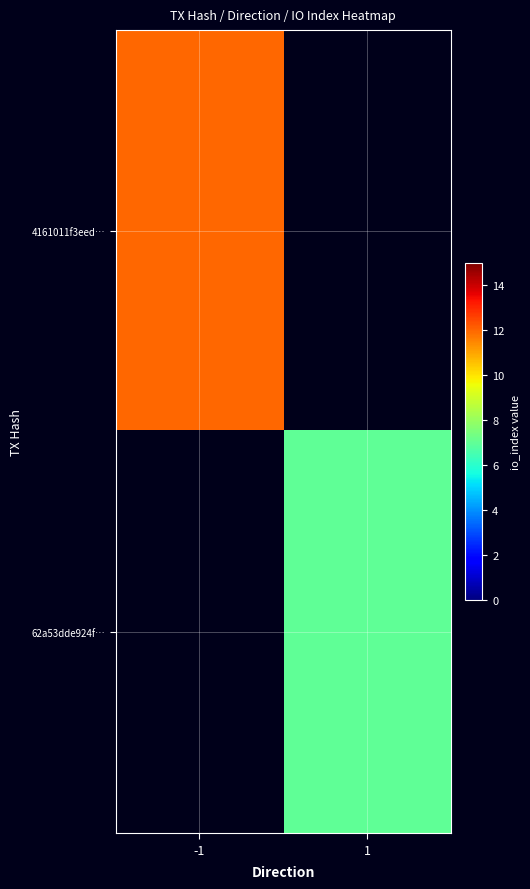

At how many categories does at least one series exceed 7?

1